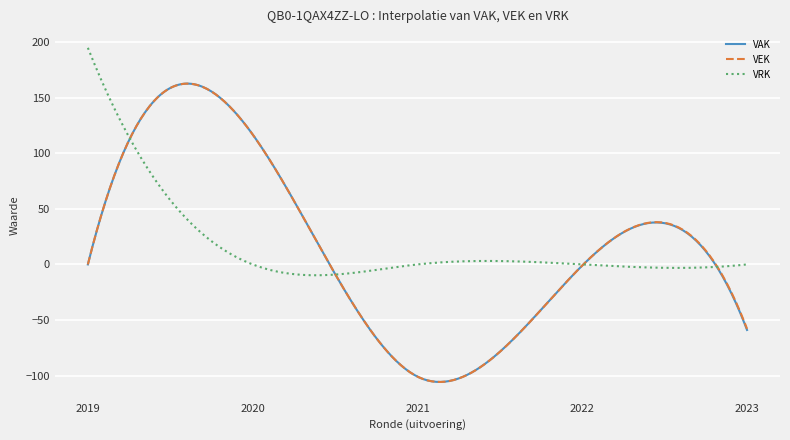

Rank the series by their average value, from lowest to highest.

VRK, VAK, VEK